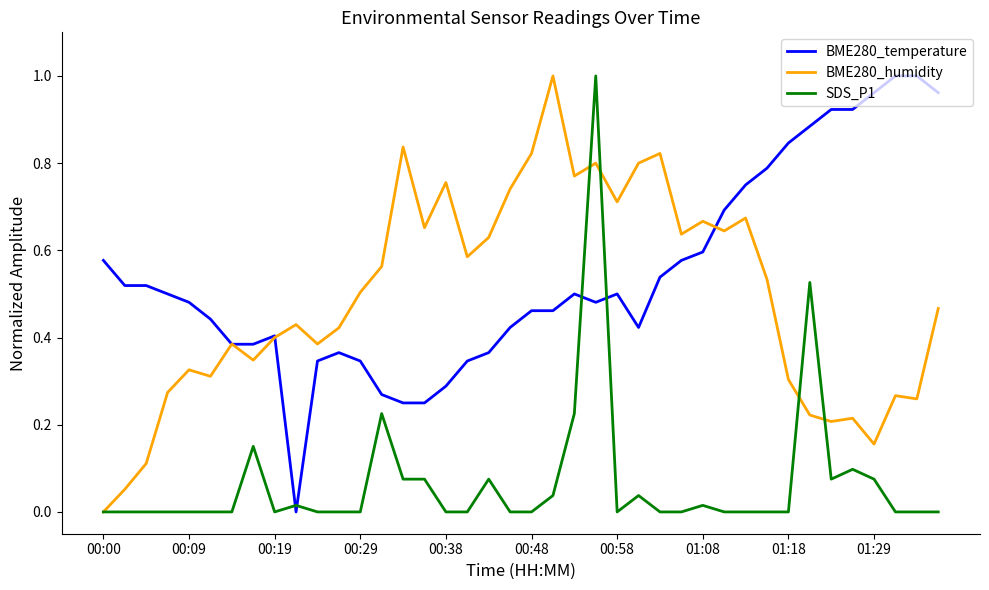

Which series has the largest total across all categories?

BME280_temperature